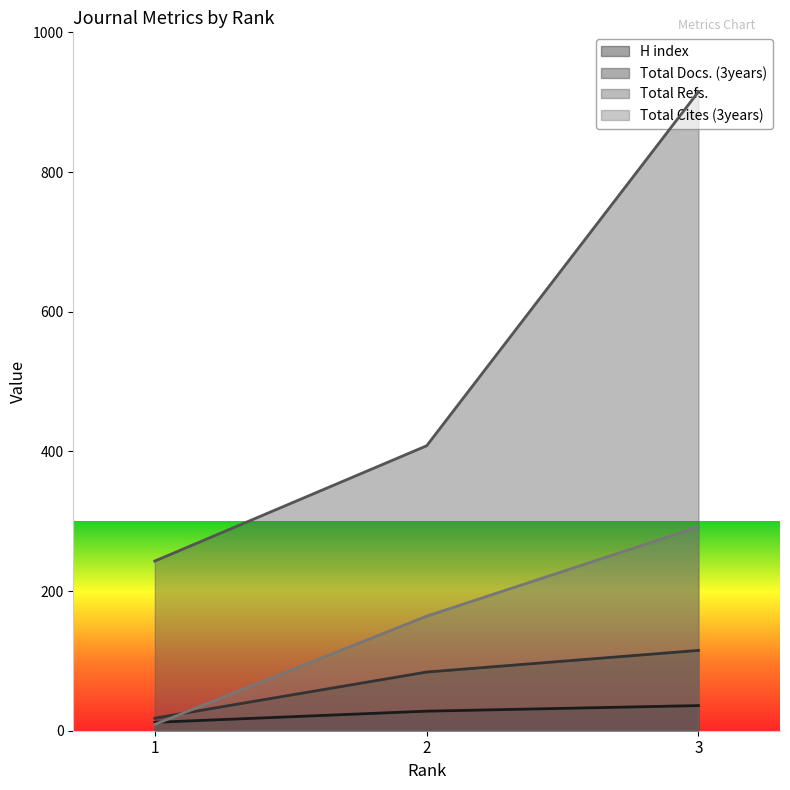

Reading left to right, what are all the values shown in this chart?

H index: 1=12	2=28	3=36
Total Docs. (3years): 1=18	2=84	3=115
Total Refs.: 1=243	2=408	3=915
Total Cites (3years): 1=9	2=164	3=292